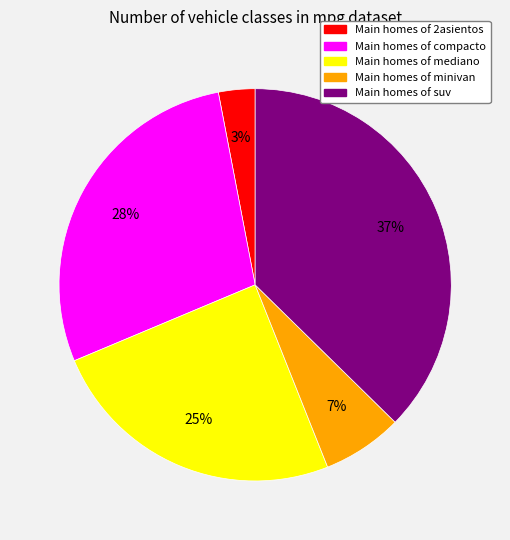

Does any single category account for the majority?

No